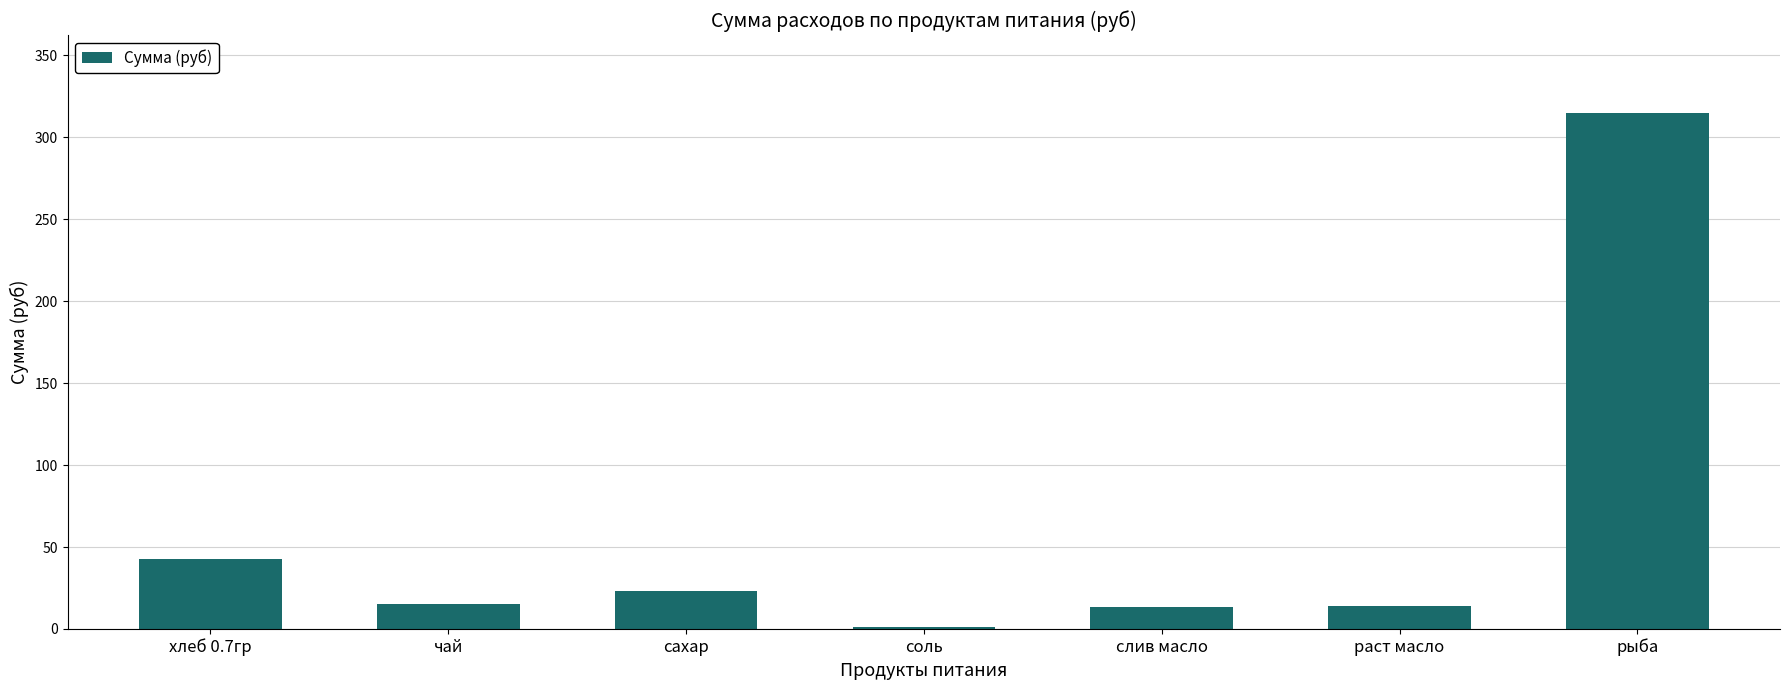

Which label corresponds to the largest value in the chart?

рыба